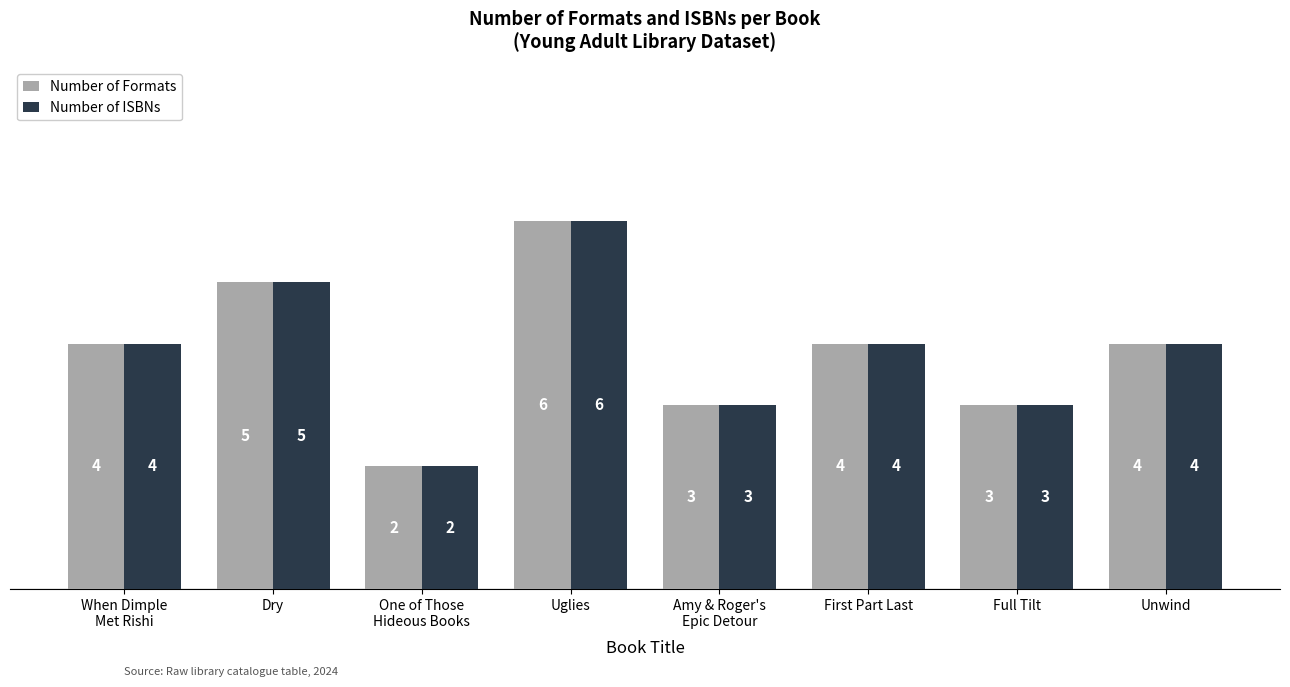

Count the number of data series in this chart.

2